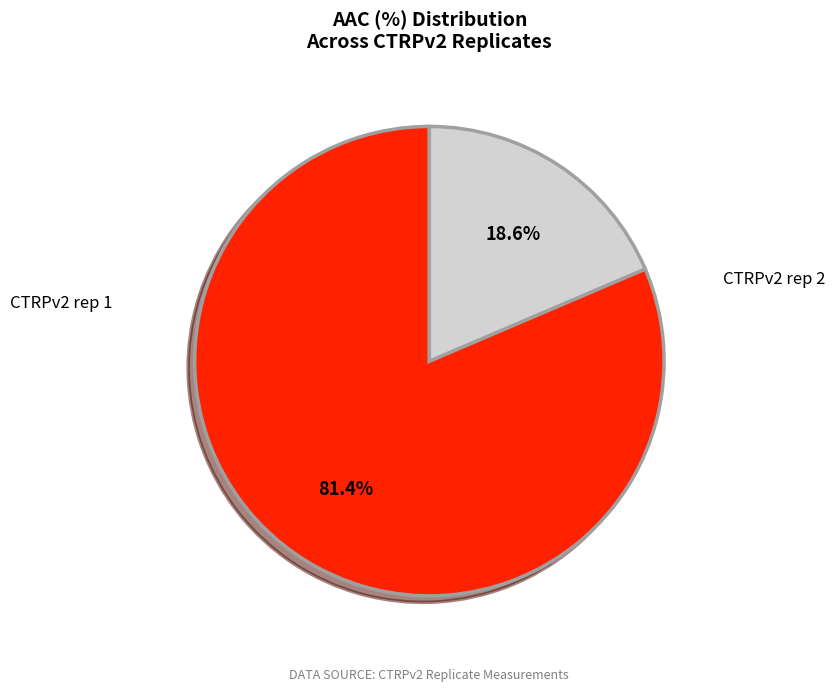

Is there any slice that represents more than half of the pie?

Yes